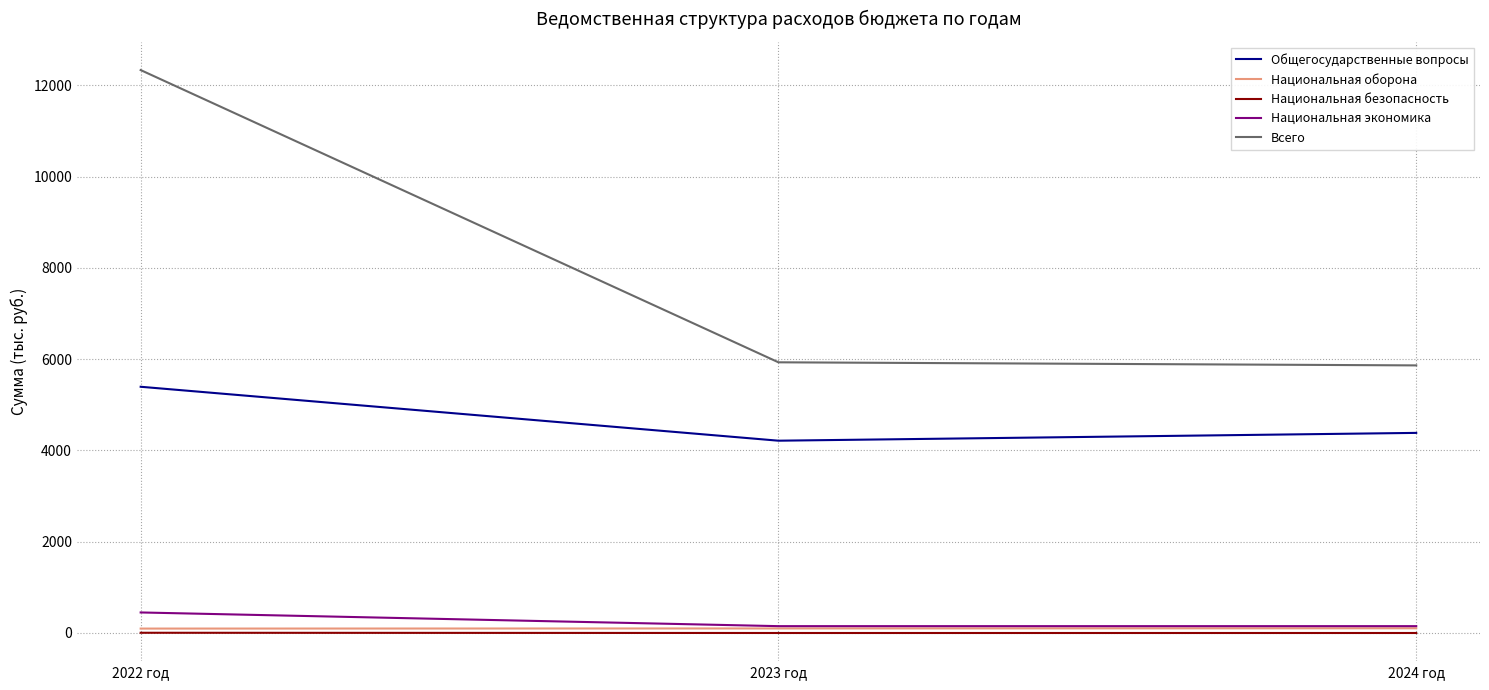

True or false: Общегосударственные вопросы has a value of 4385.3 at 2024 год.

True